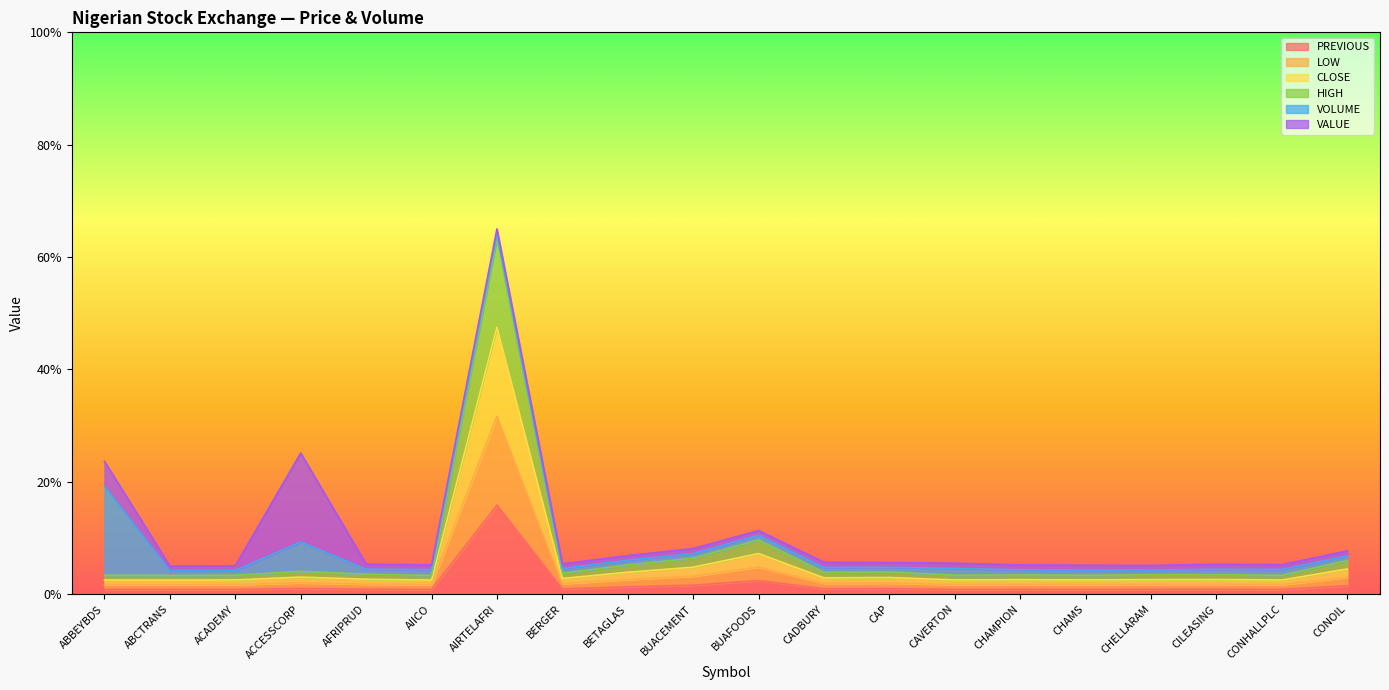

What position from the right is CHAMPION?

6